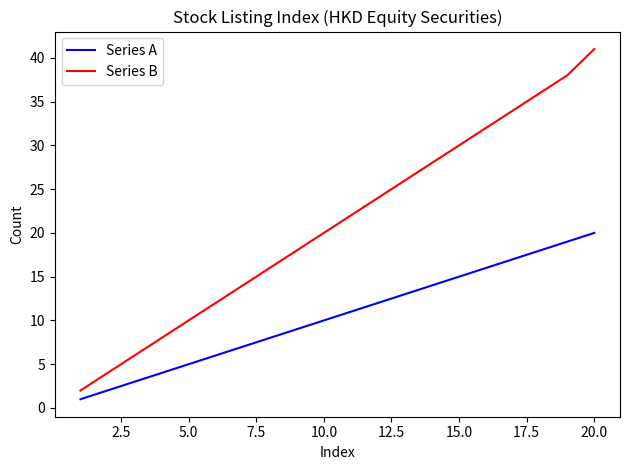

Reading left to right, list all the values displayed in this chart.

Series A: 1	2	3	4	5	6	7	8	9	10	11	12	13	14	15	16	17	18	19	20
Series B: 2	4	6	8	10	12	14	16	18	20	22	24	26	28	30	32	34	36	38	41